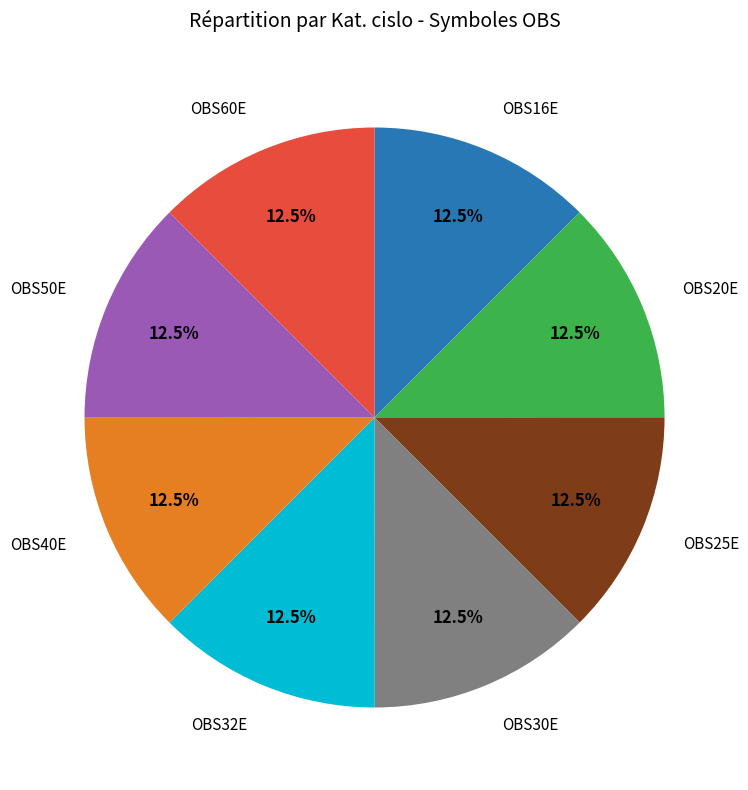

Count the number of slices in the pie.

8